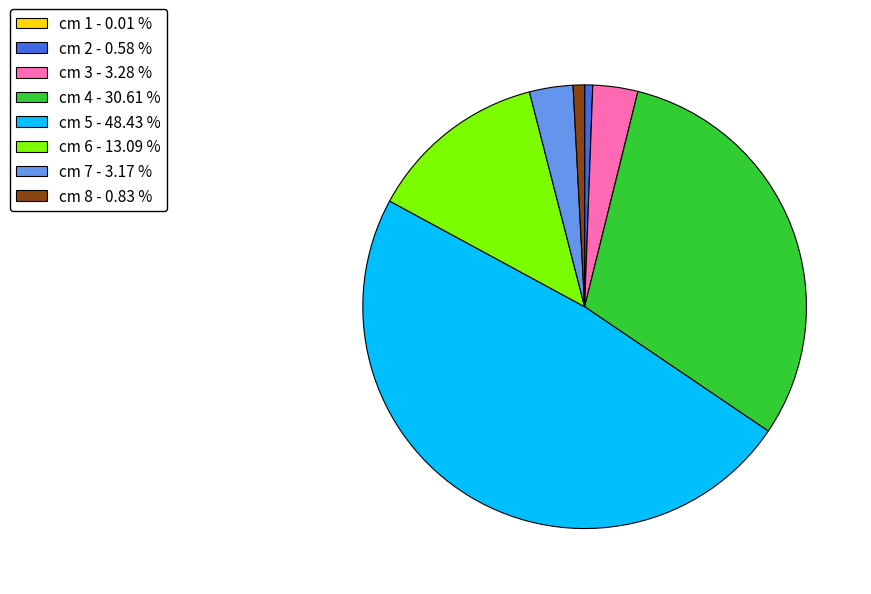

Combined, do cm 8 - 0.83 % and cm 5 - 48.43 % account for over 50%?

No